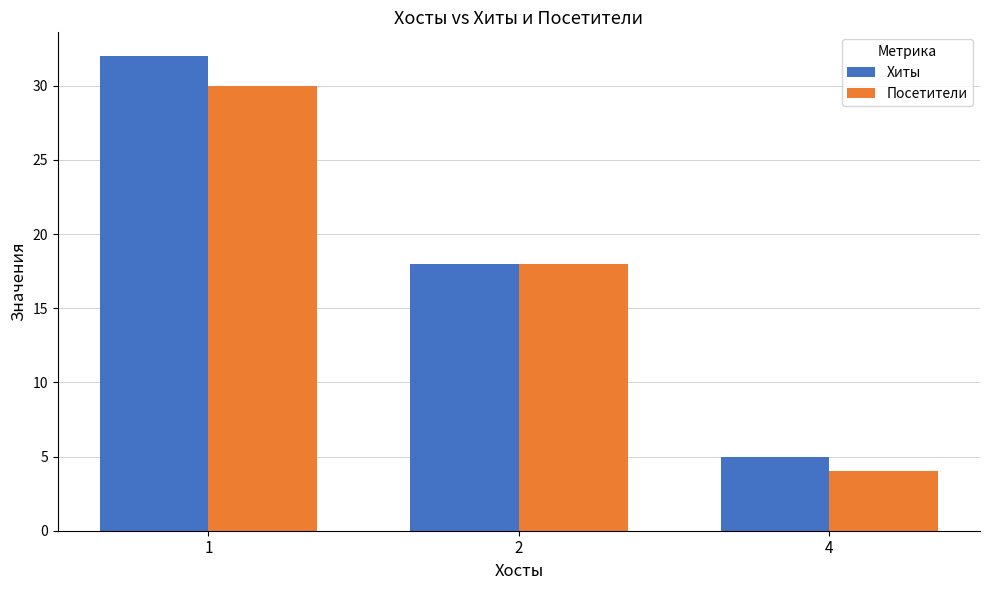

How many groups of bars are there?

3